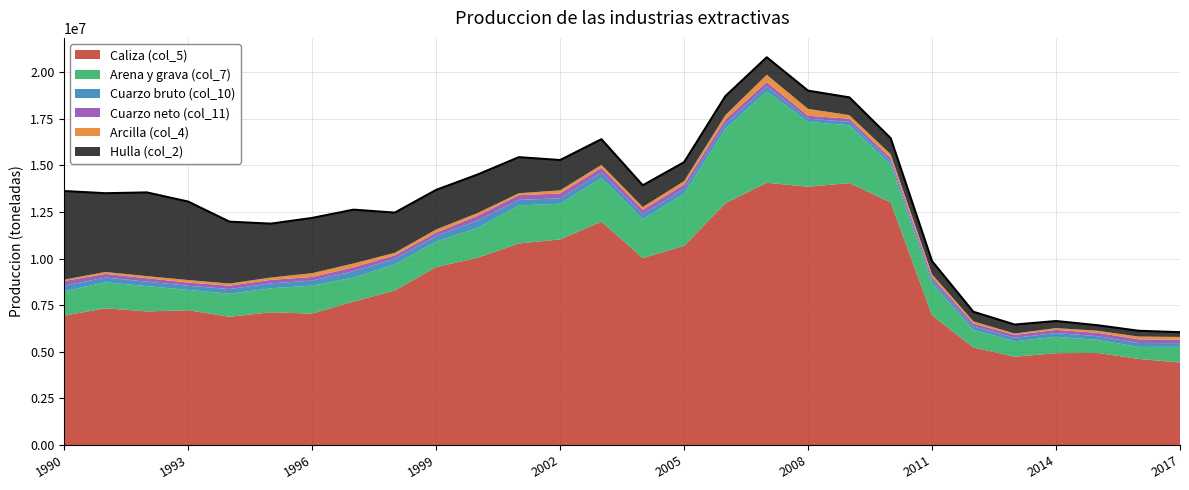

How many values in the Arcilla (col_4) series exceed 151734?

13